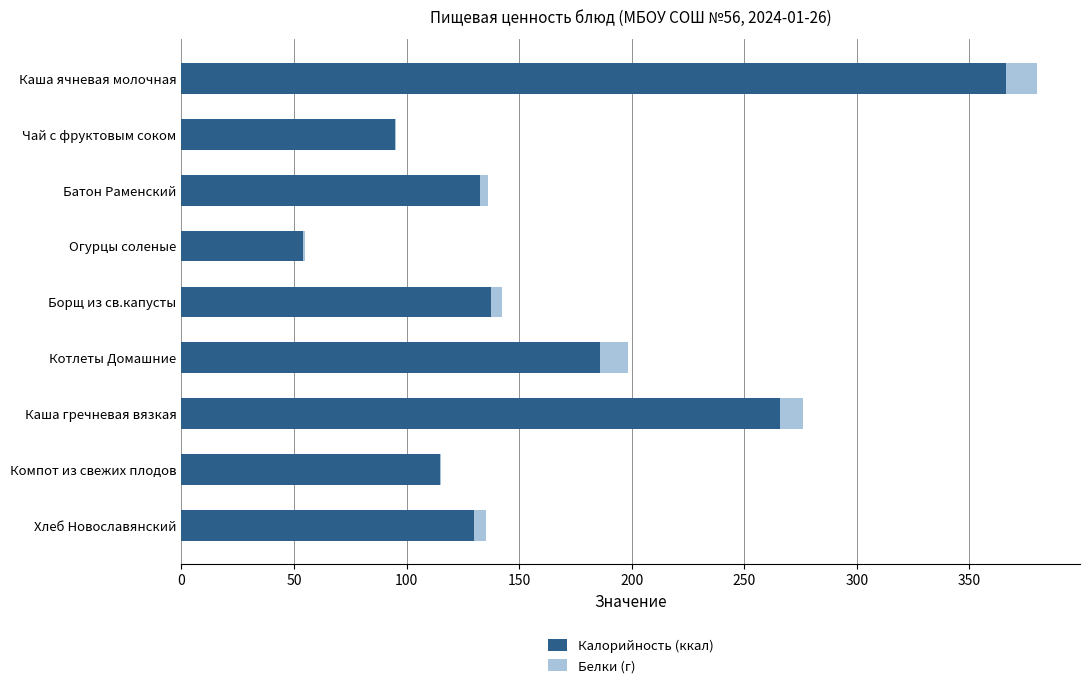

What is the highest value of the Калорийность (ккал) series?

366.2